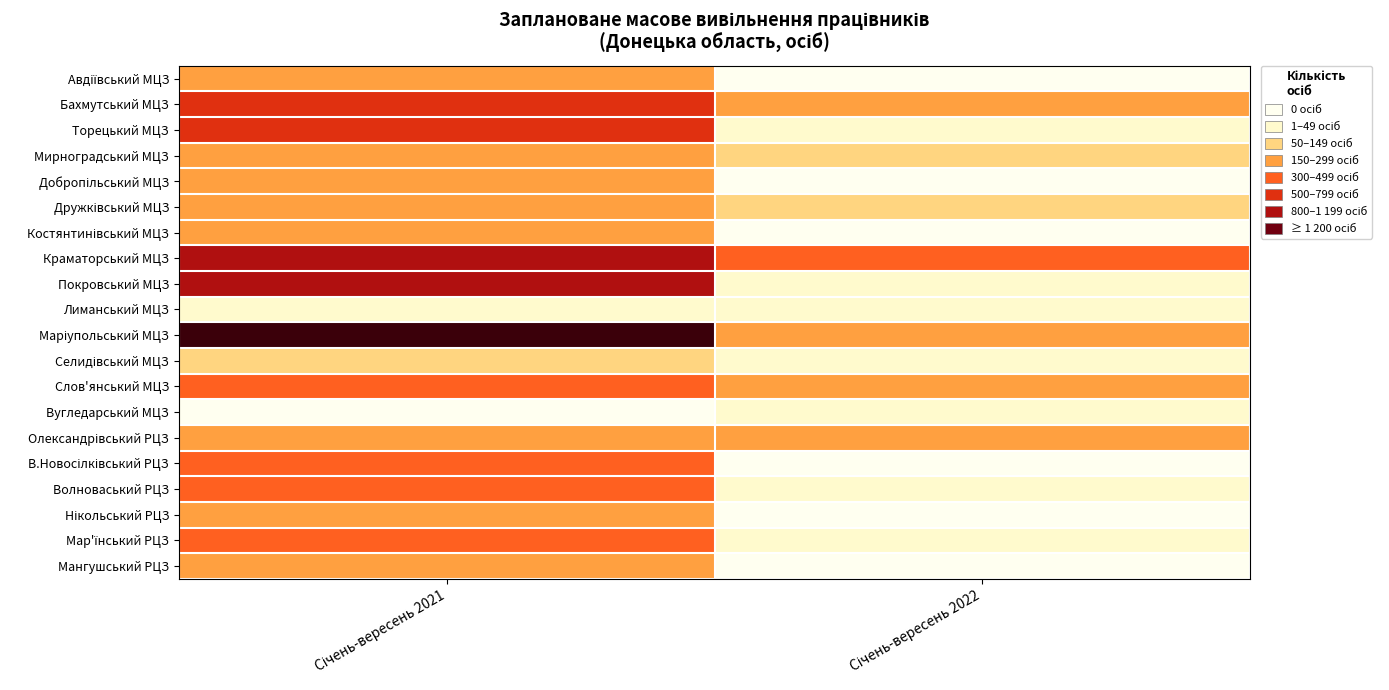

At how many categories does at least one series exceed 2109?

1